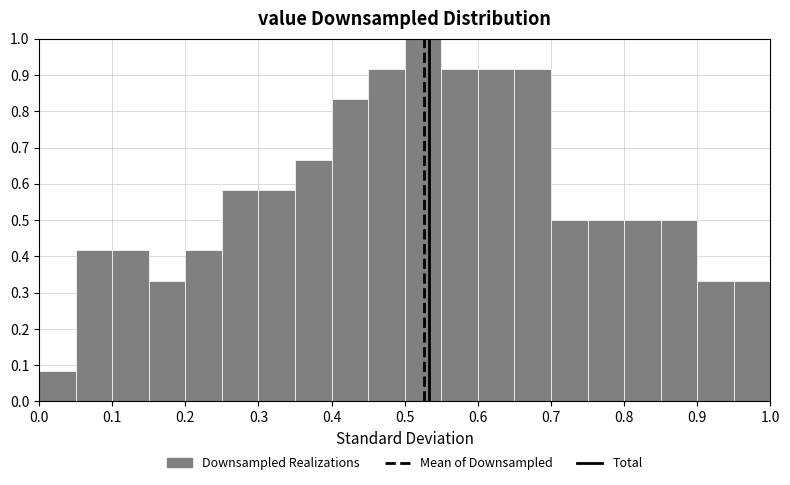

What is the height of the bar covering 0.65 to 0.70 on the x-axis? The values are not printed on the chart, so give them approximately, as read against the axis.

0.92